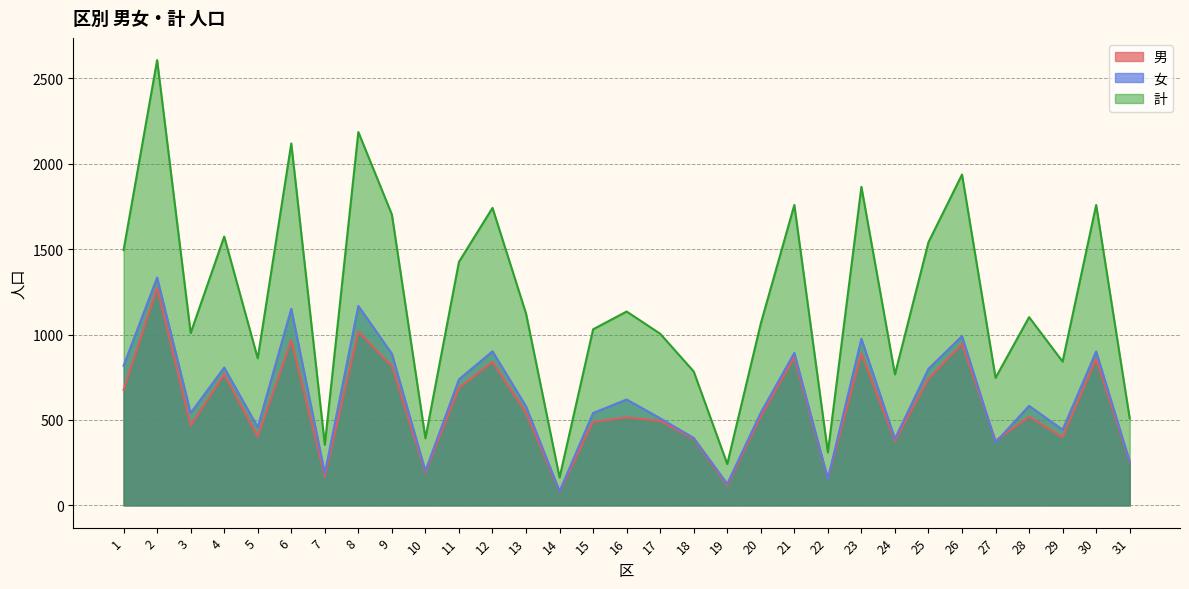

What are all the series names shown in the legend?

男, 女, 計